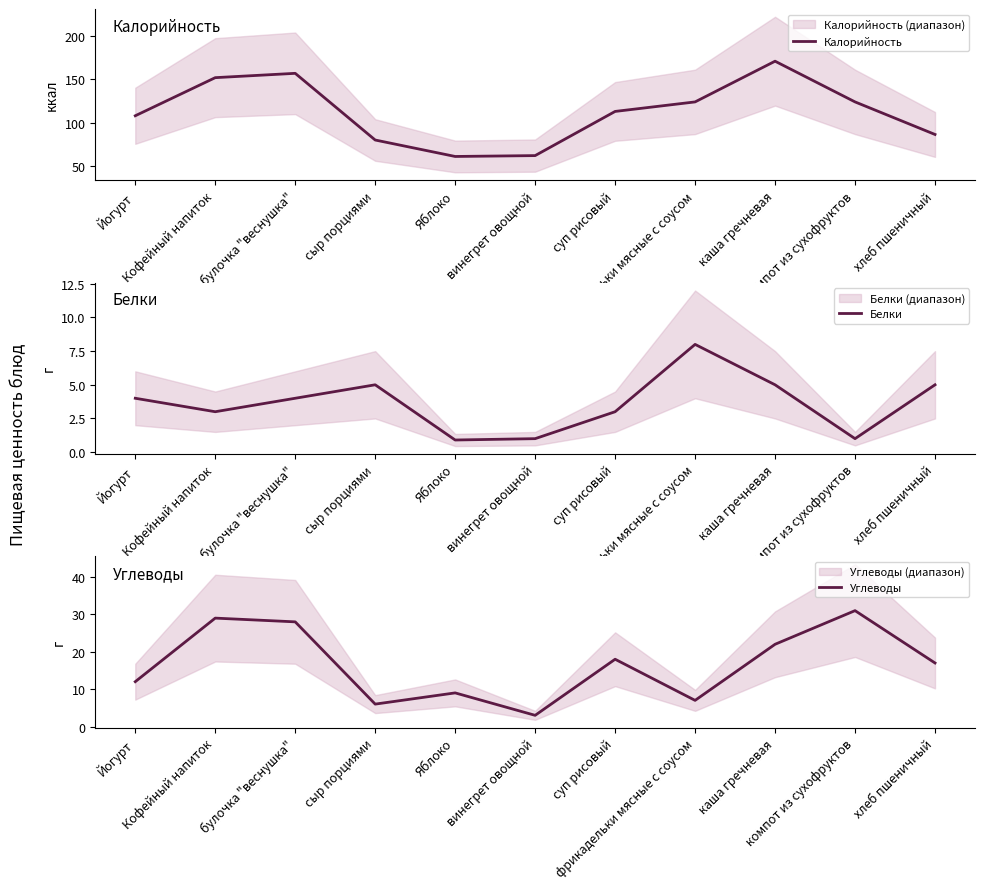

At which category does Углеводы reach its first local valley?

сыр порциями